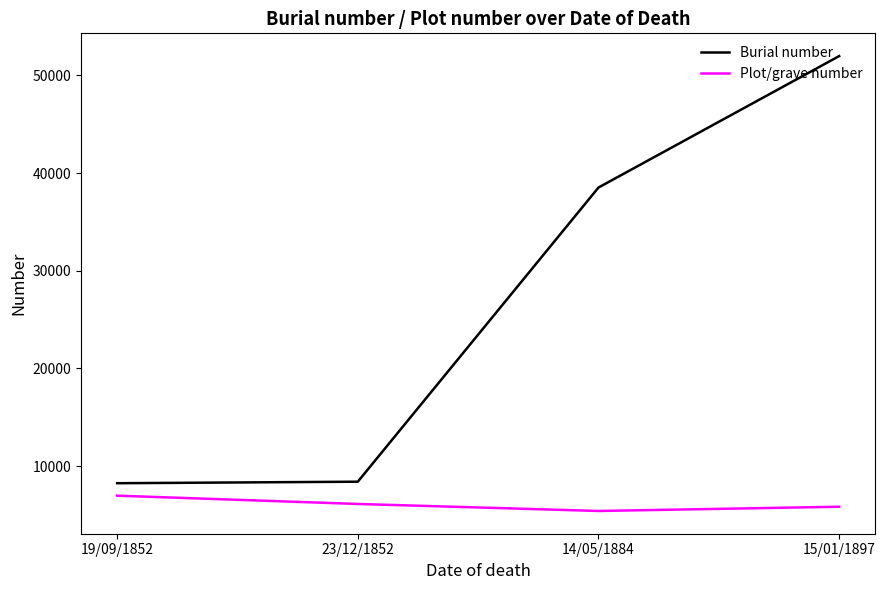

List the series in order of their peak value, highest first.

Burial number, Plot/grave number